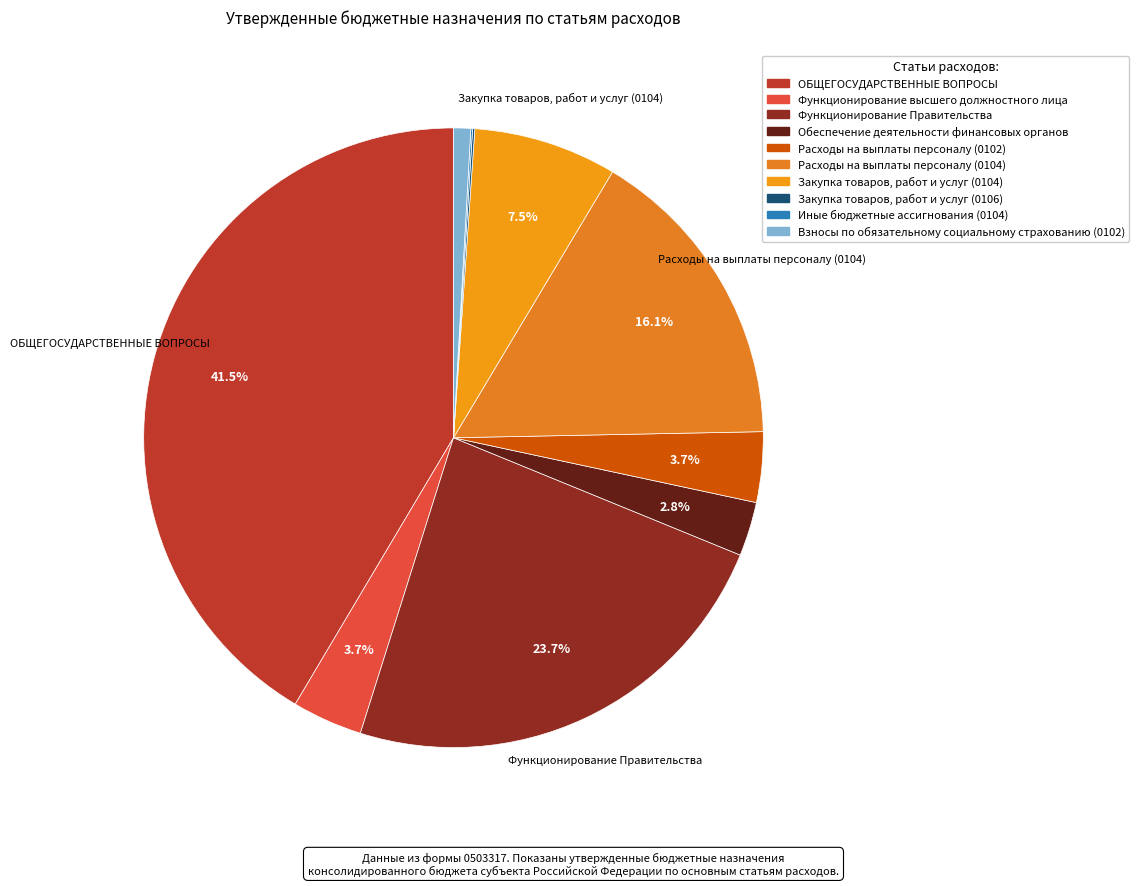

The Расходы на выплаты персоналу (0102) slice represents 4% of the pie. True or false?

True